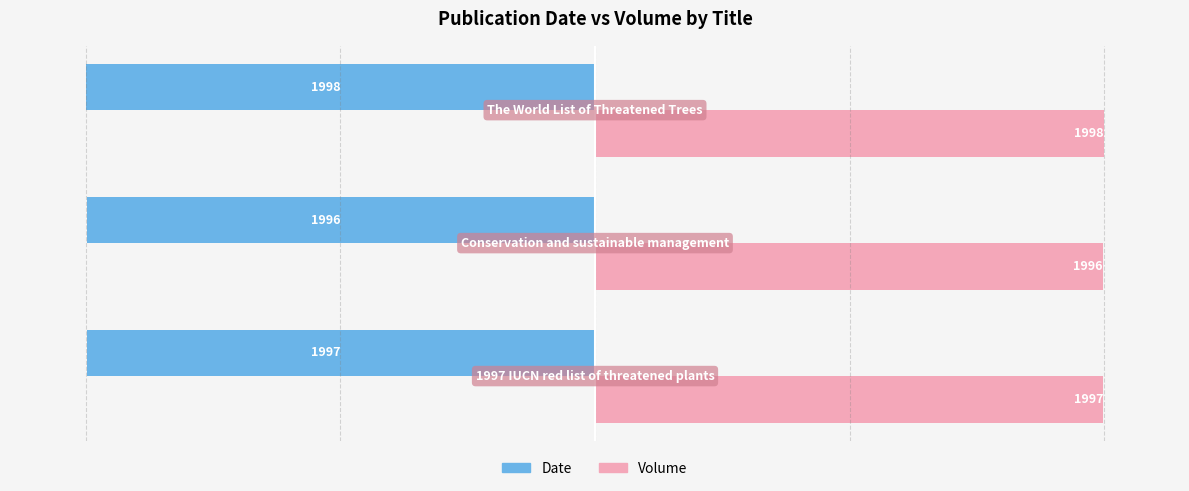

Count the Date values in the range -1998 to -1996.

3